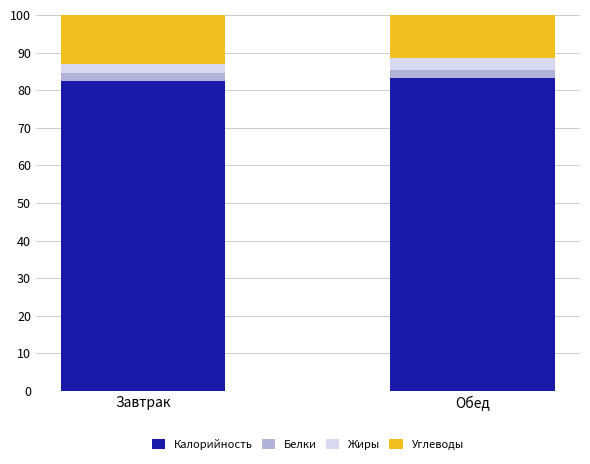

The value of Калорийность at Завтрак is 17.4. True or false?

False